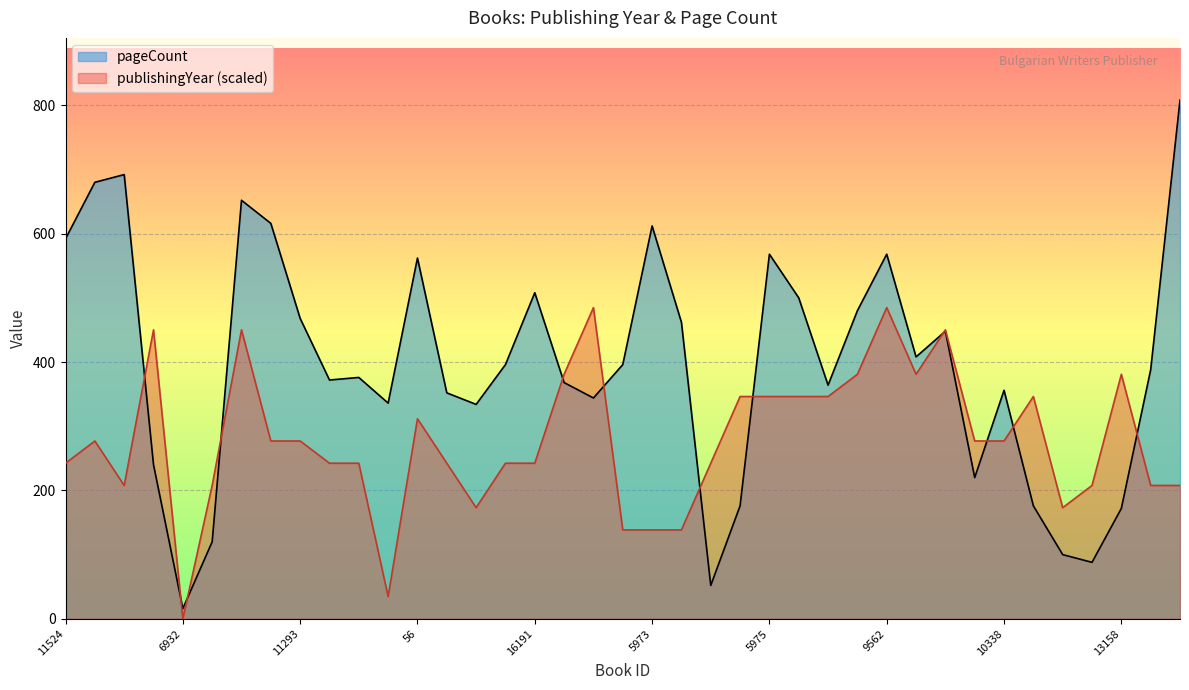

List the series in order of their overall mean, highest first.

pageCount, publishingYear (scaled)